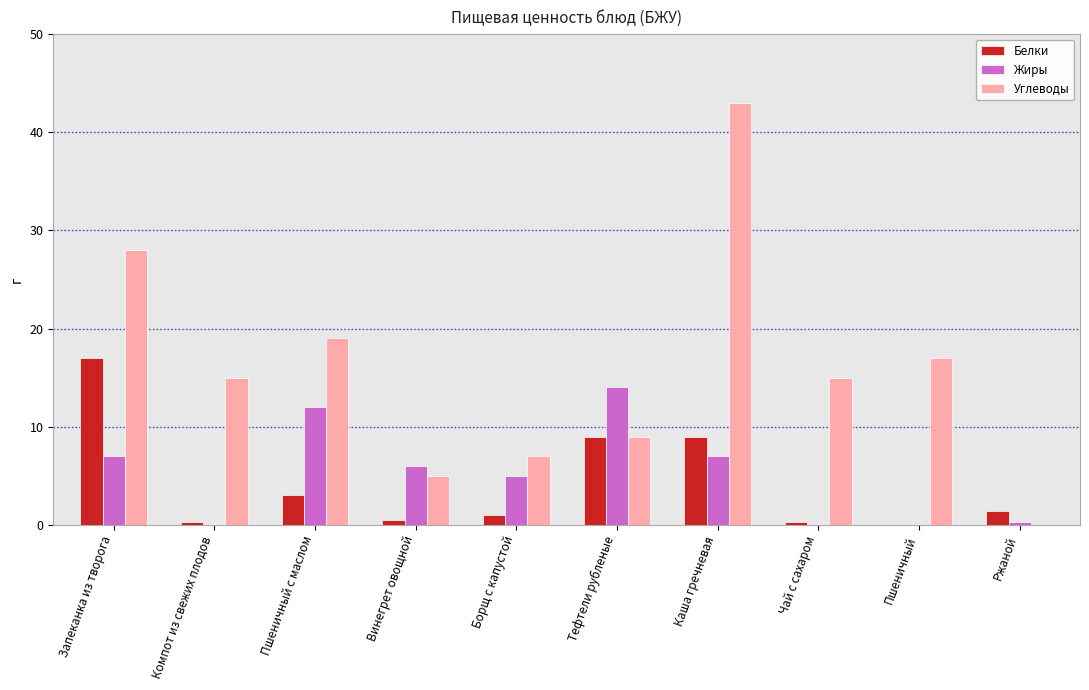

Which series changed the most between Пшеничный с маслом and Чай с сахаром?

Жиры